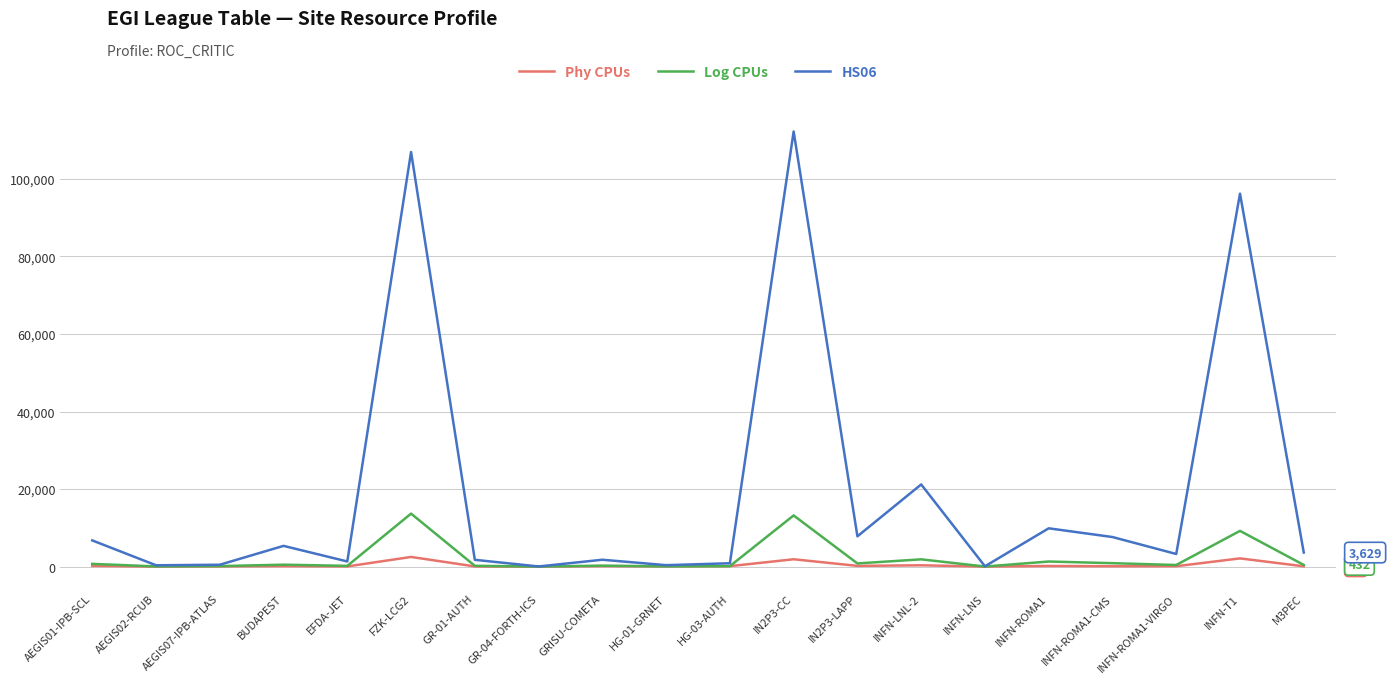

What is the difference between the second highest and second lowest values in the Log CPUs series?

13182